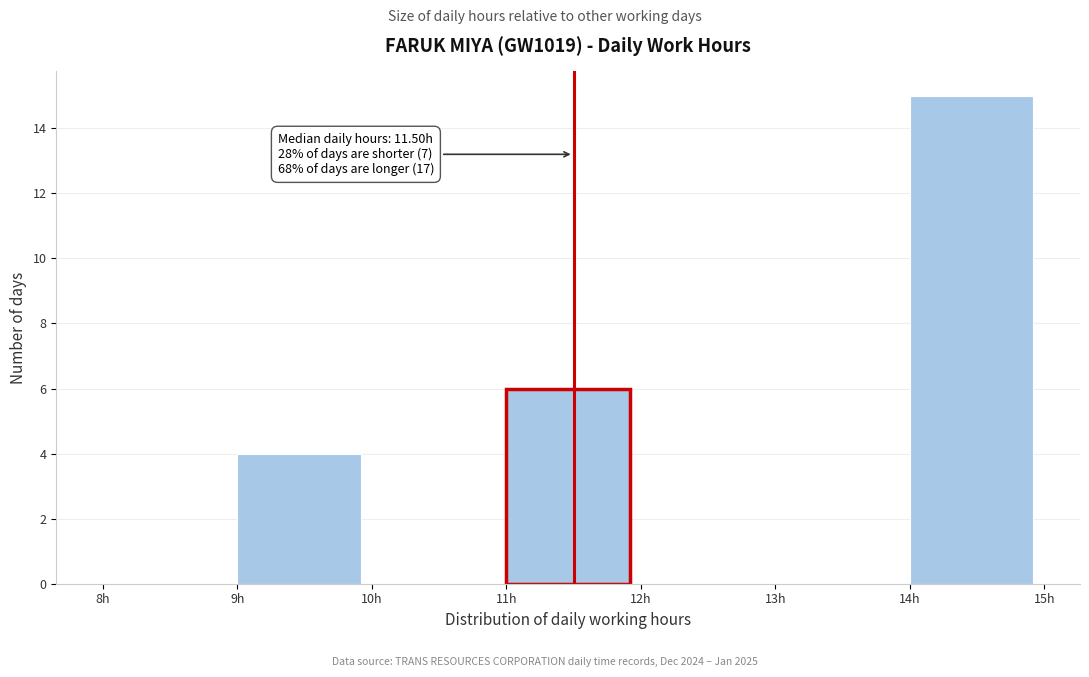

Over which range of the x-axis is the bar tallest?

14 to 15